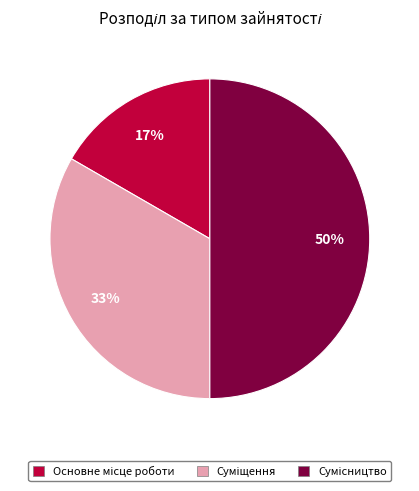

To the nearest percent, what is the average slice percentage?

33%